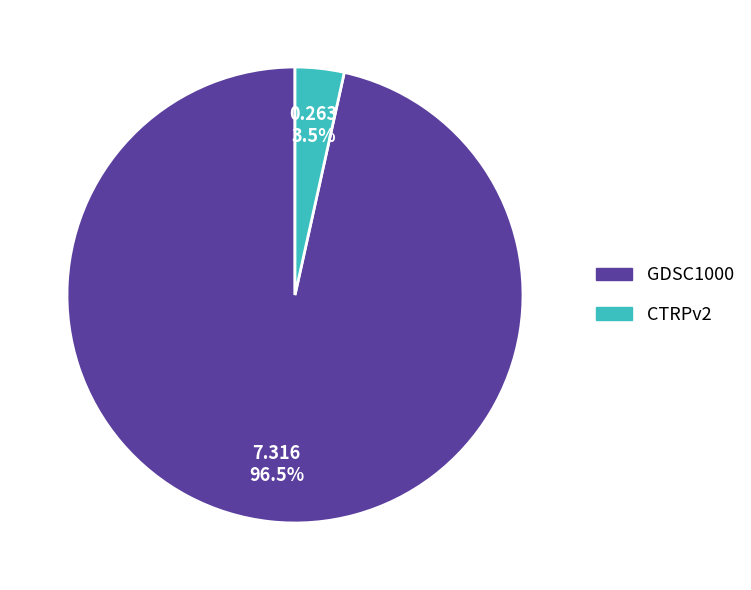

What percentage do GDSC1000 and CTRPv2 together represent?

100.0%